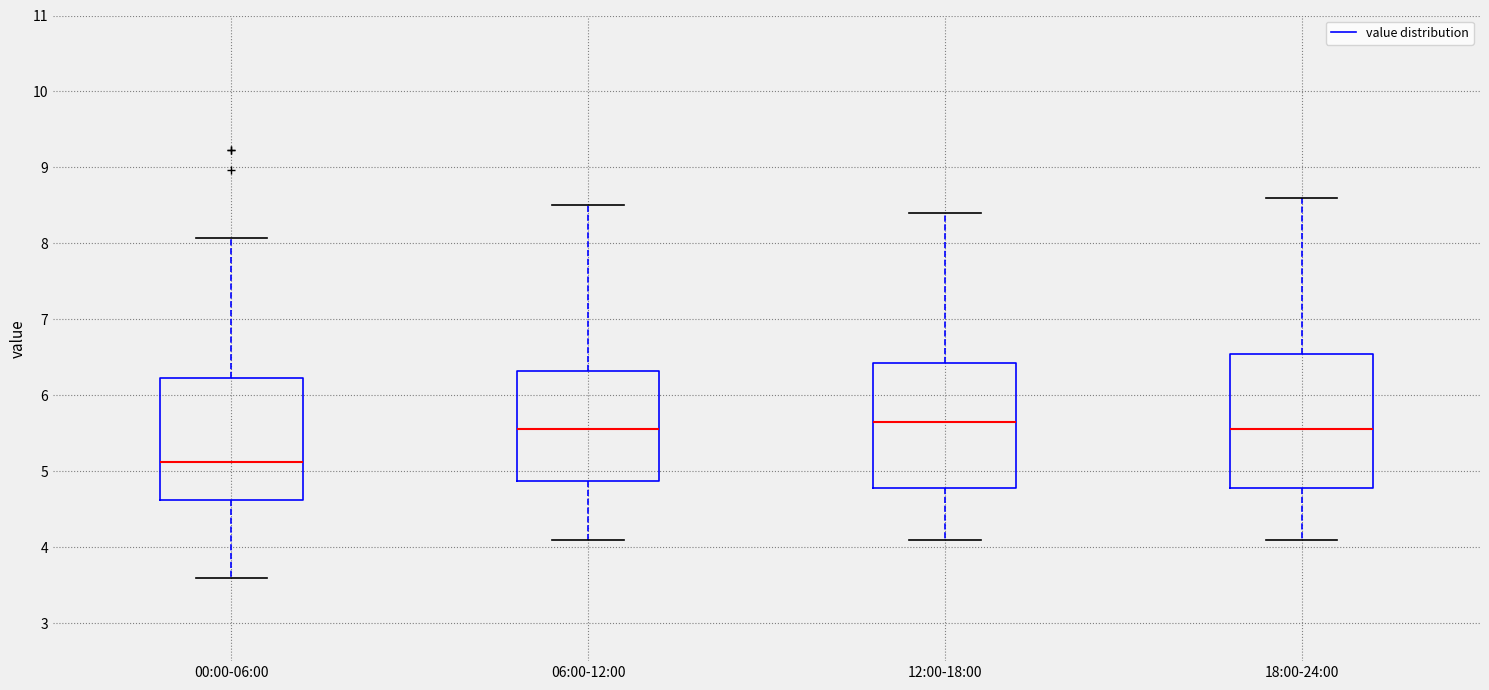

Which box's median line is the lowest?

00:00-06:00